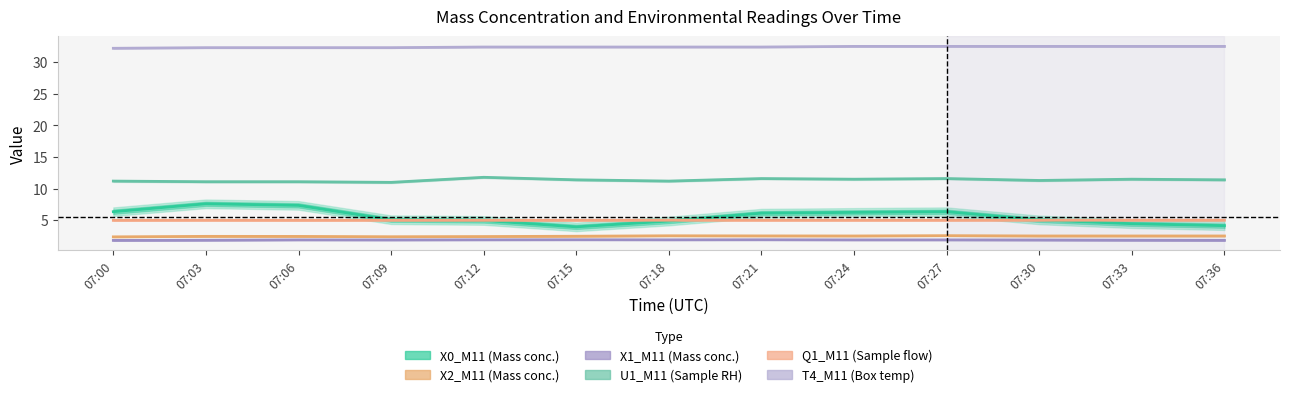

Reading left to right, list all the values displayed in this chart.

X0_M11: 6.4	7.6	7.4	5.1	5.0	4.0	4.9	6.1	6.2	6.4	5.1	4.5	4.2
X2_M11: 2.4	2.5	2.5	2.4	2.4	2.5	2.5	2.5	2.5	2.6	2.5	2.5	2.5
X1_M11: 1.8	1.9	1.9	1.9	1.9	1.9	1.9	1.9	1.9	1.9	1.9	1.9	1.8
U1_M11: 11.2	11.1	11.1	11.0	11.8	11.4	11.2	11.6	11.5	11.6	11.3	11.5	11.4
Q1_M11: 5.0	5.0	5.0	5.0	5.0	5.0	5.0	5.0	5.0	5.0	5.0	5.0	5.0
T4_M11: 32.2	32.3	32.3	32.3	32.4	32.4	32.4	32.4	32.5	32.5	32.5	32.5	32.5